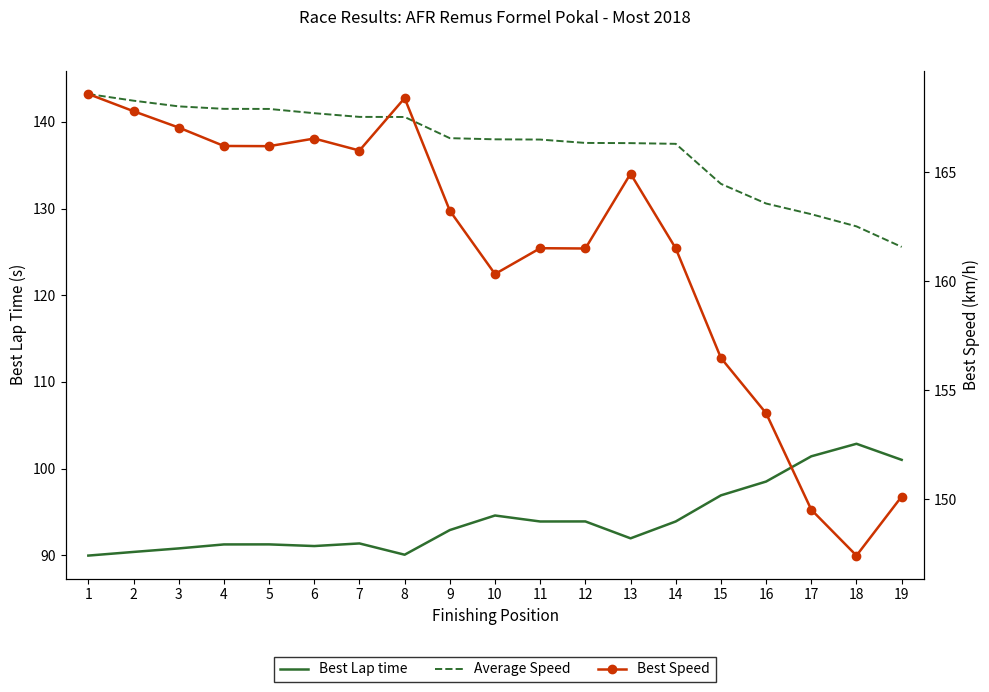

At which category is the sum across all series the highest?

1